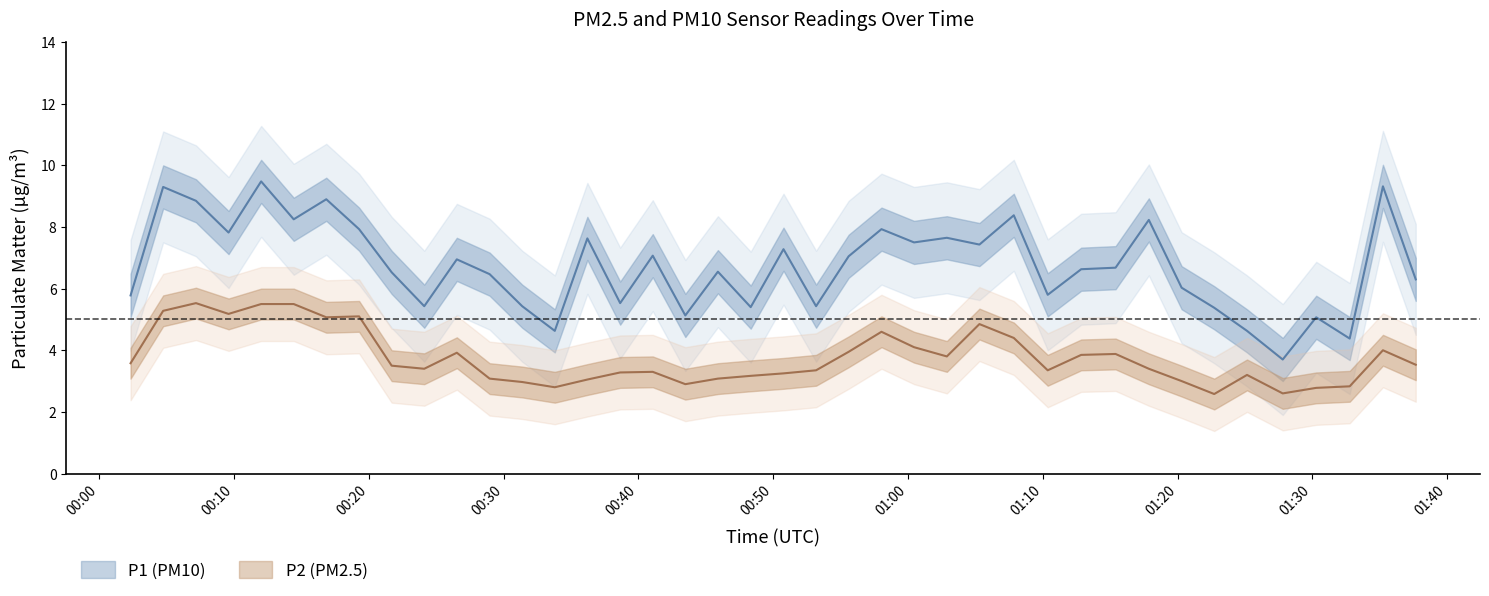

What is the smallest value displayed?

2.6